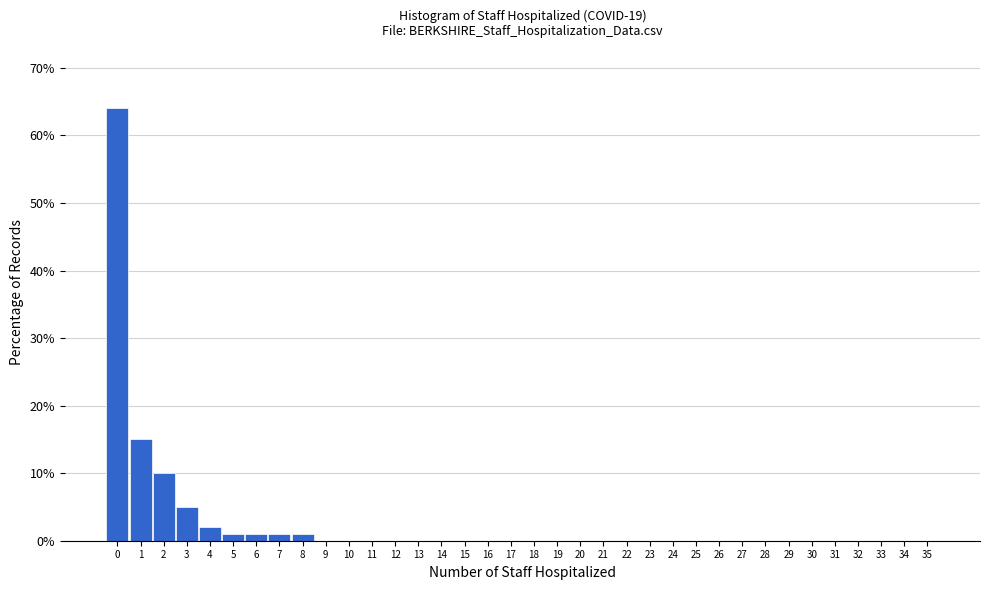

True or false: the data shows 36 at 0.

False